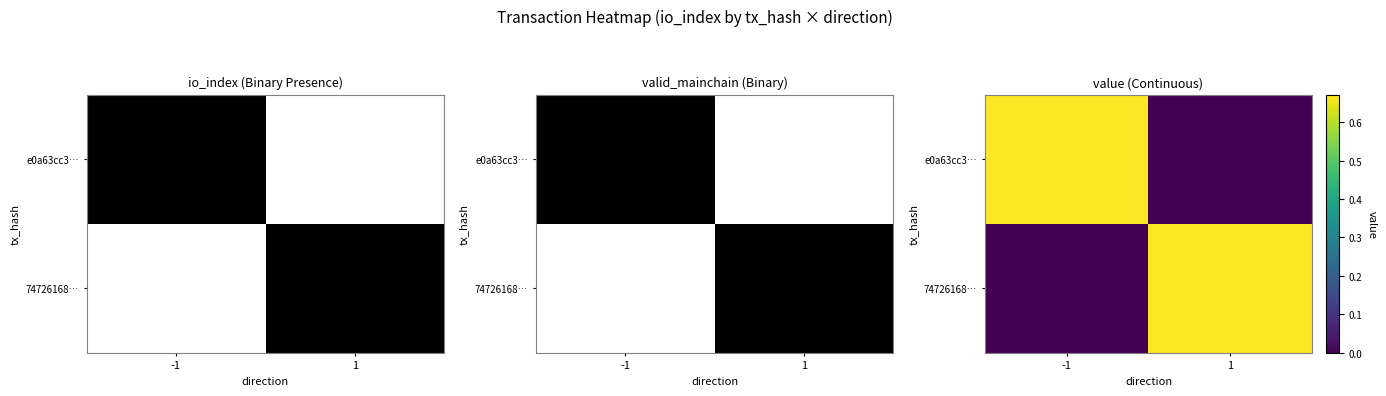

The 74726168… series shows 0.7 at 1. True or false?

True